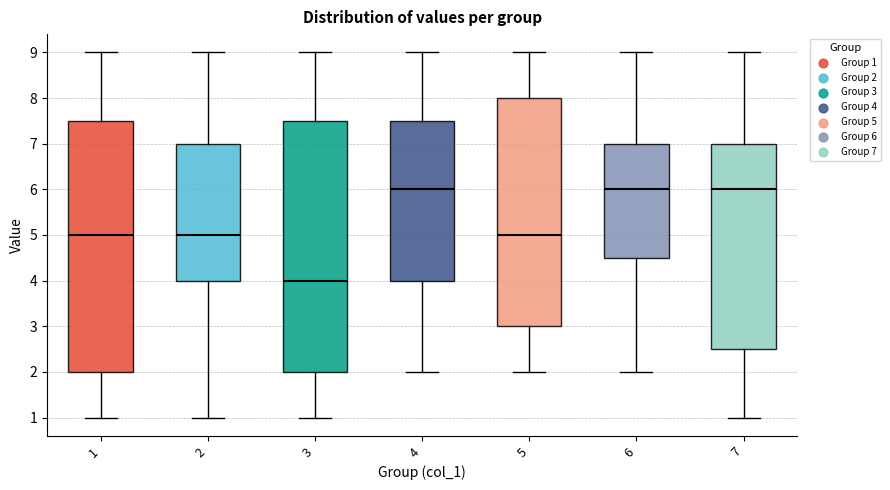

Reading left to right, read every box against the y-axis: the position of its median line, the range the box covers, and the ends of its whiskers. The values are not printed on the chart, so give them approximately, as read against the axis.

1: median 5.0, box 2.0 to 7.5, whiskers 1.0 to 9.0
2: median 5.0, box 4.0 to 7.0, whiskers 1.0 to 9.0
3: median 4.0, box 2.0 to 7.5, whiskers 1.0 to 9.0
4: median 6.0, box 4.0 to 7.5, whiskers 2.0 to 9.0
5: median 5.0, box 3.0 to 8.0, whiskers 2.0 to 9.0
6: median 6.0, box 4.5 to 7.0, whiskers 2.0 to 9.0
7: median 6.0, box 2.5 to 7.0, whiskers 1.0 to 9.0